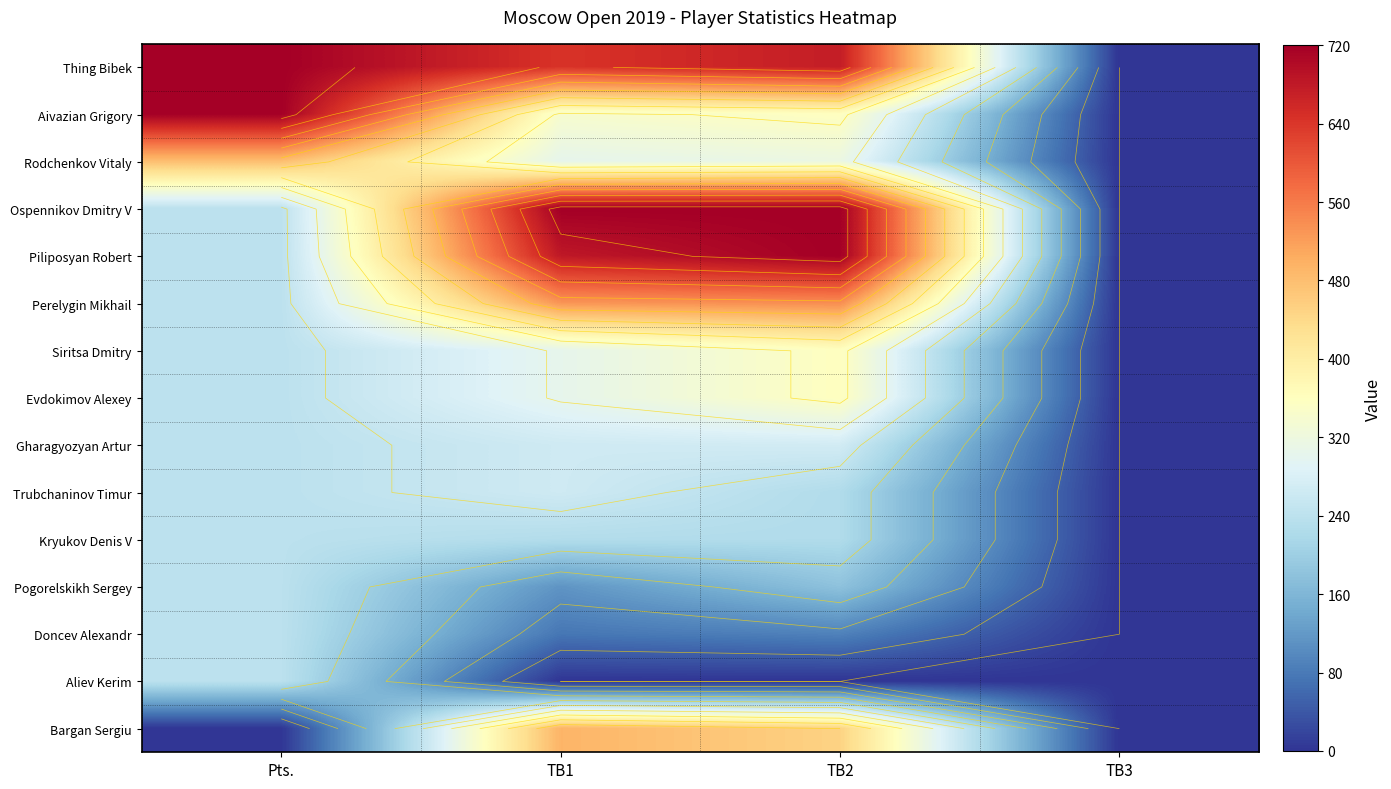

Where does the Gharagyozyan Artur series first go above 265?

TB1